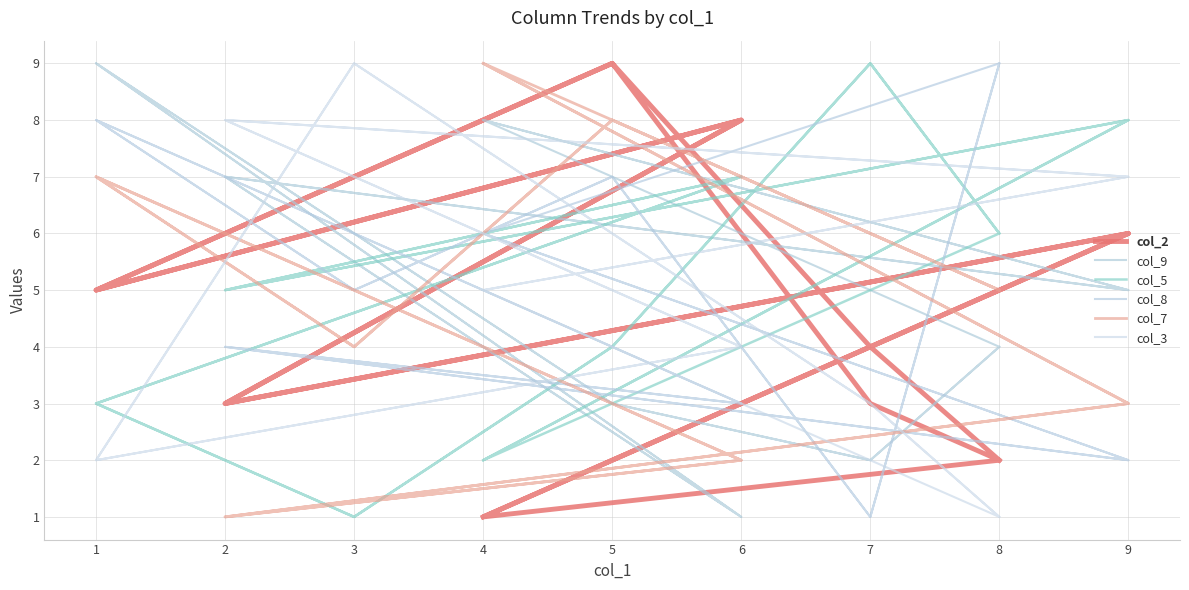

At which category is the sum across all series the highest?

5